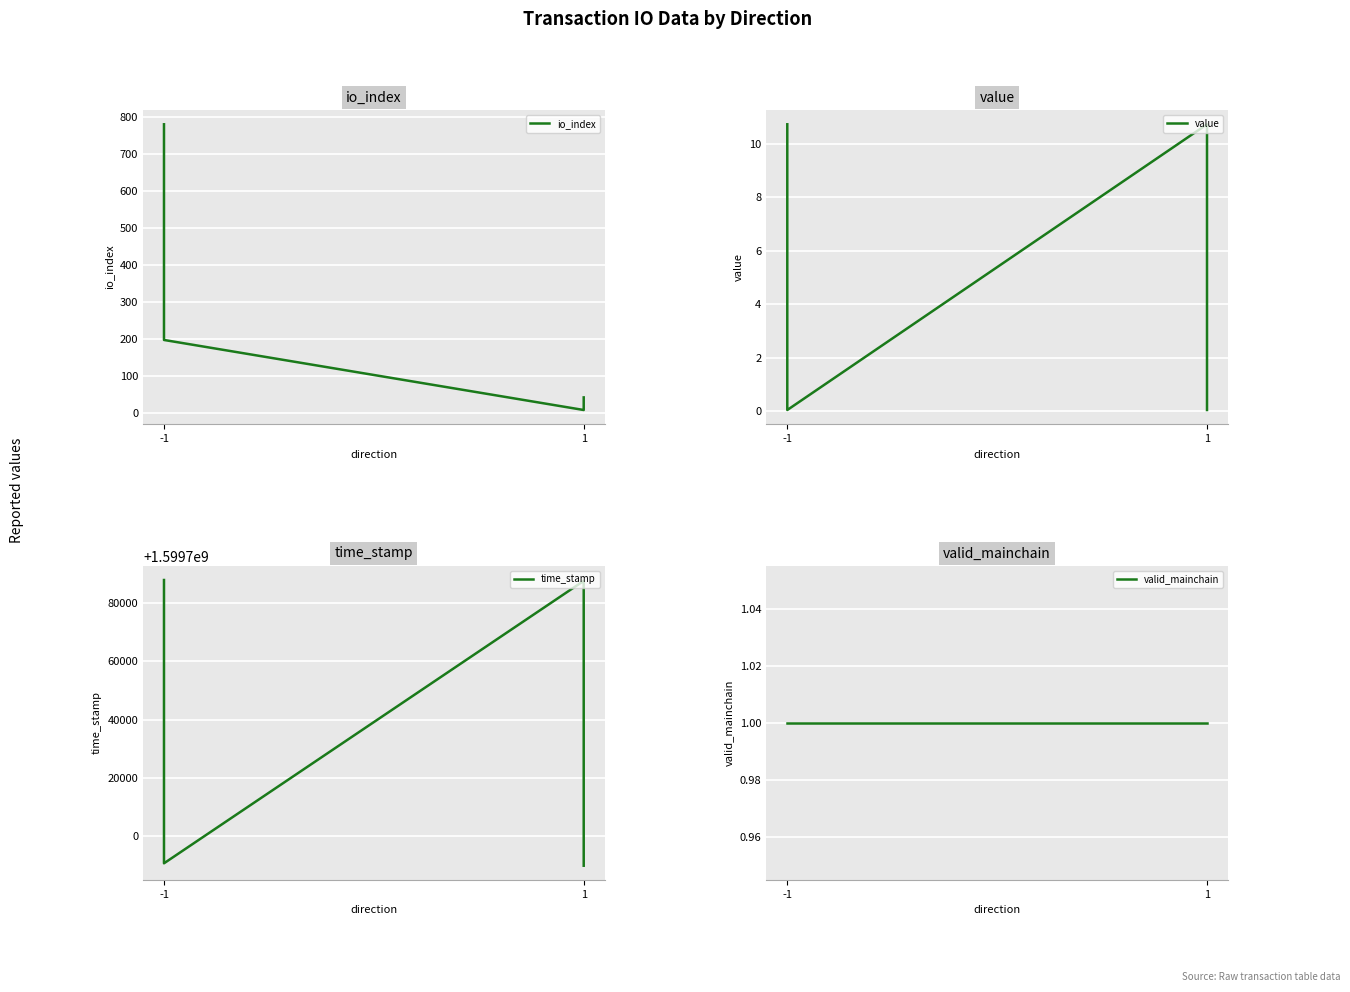

At which category is the sum across all series the highest?

-1